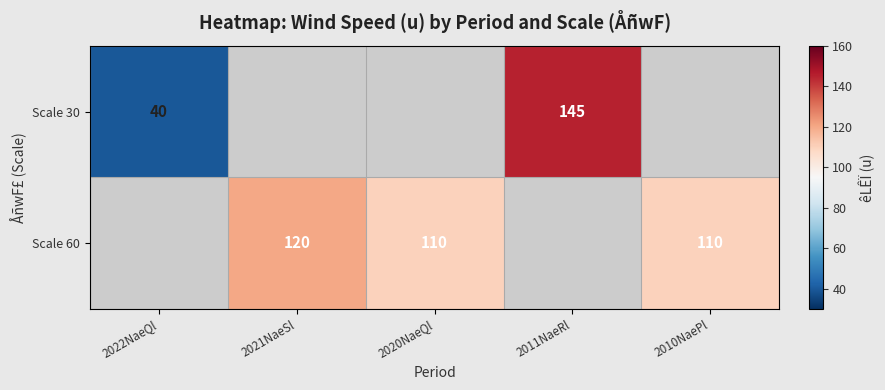

What is the difference between the Scale 60 values at 2021NaeSl and 2020NaeQl?

10